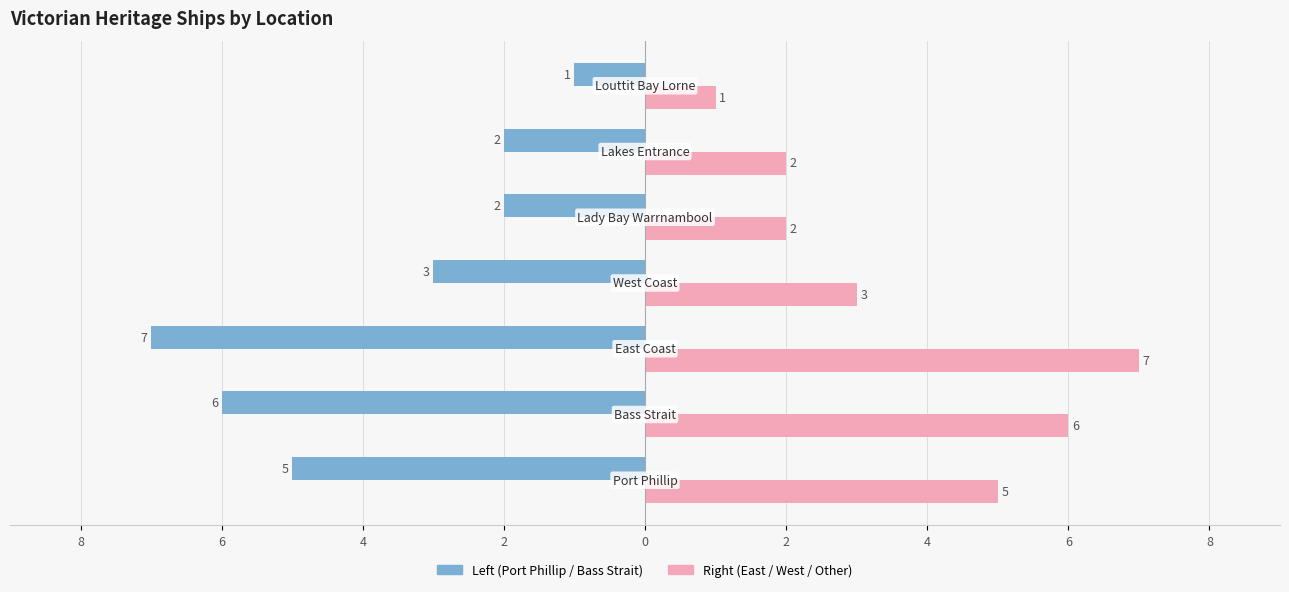

Is it true that East / West / Other Coast equals 3 at 2?

True